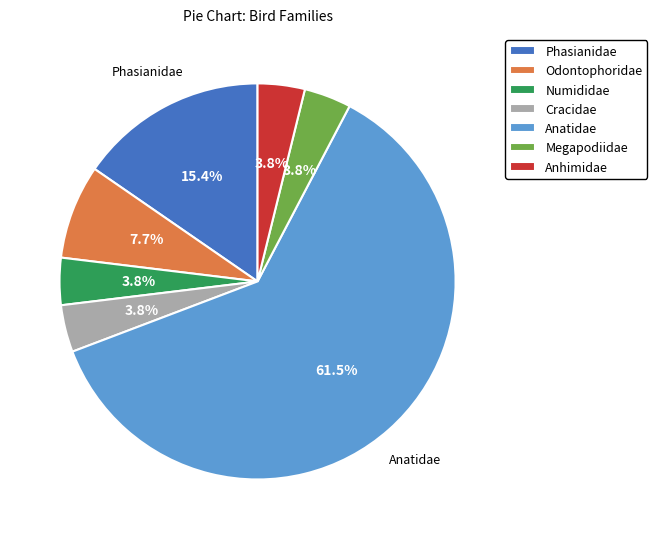

What percentage is NOT represented by Cracidae?

96.2%